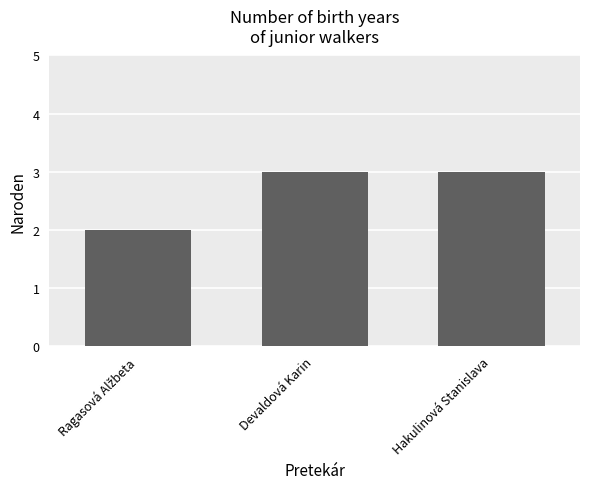

What is the ratio of the value at Devaldová Karin to the value at Hakulinová Stanislava?

1.0